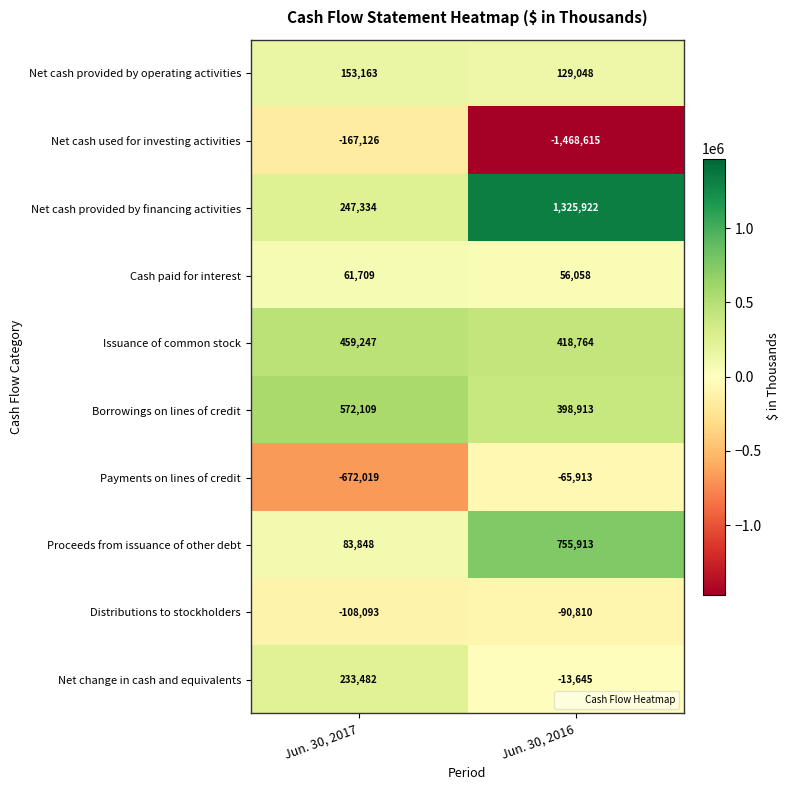

What is the difference between the Net change in cash and equivalents values at Jun. 30, 2017 and Jun. 30, 2016?

247127